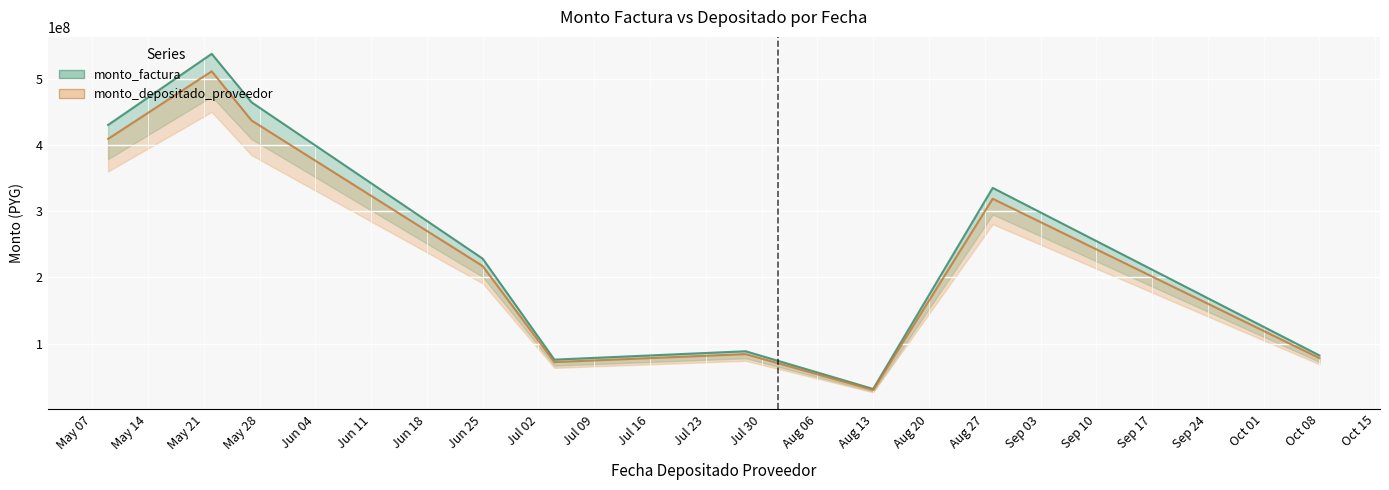

What is the highest value of the monto_factura (line) series?

537641748